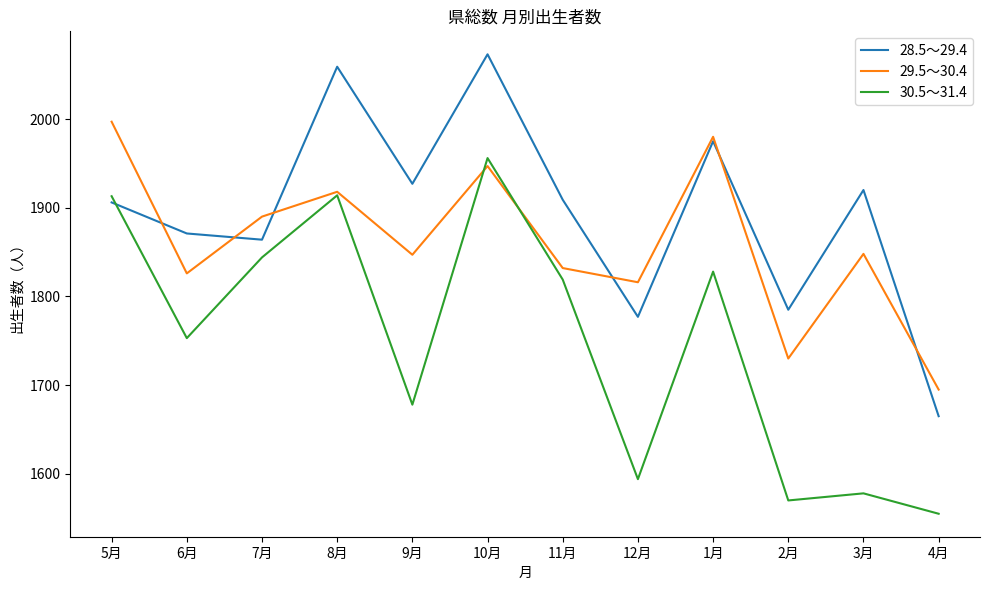

How many values in the 29.5～30.4 series are below 1848?

6